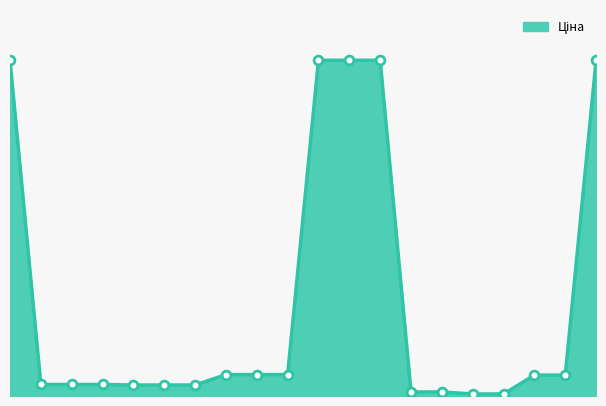

Is this an area chart (filled region under the line)?

Yes